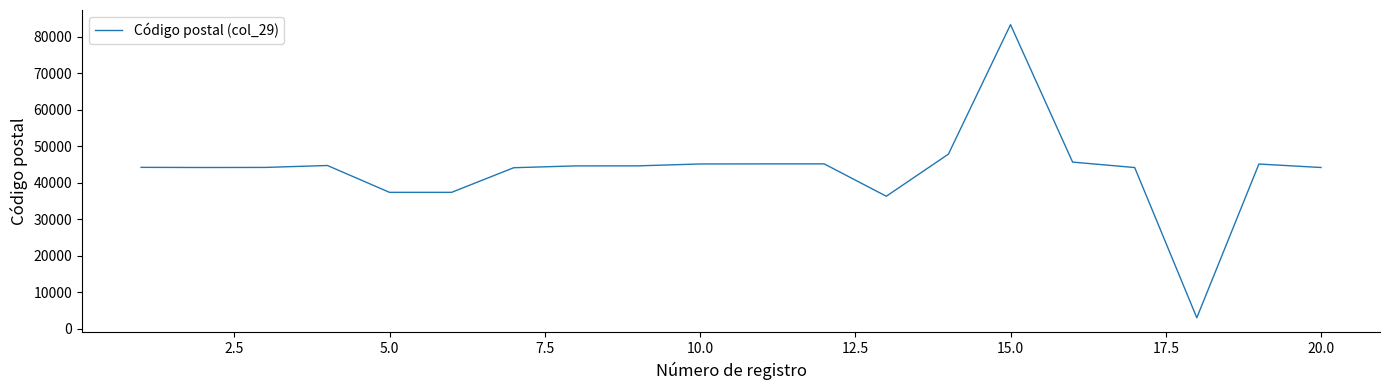

What is the minimum value shown in the chart?

3023